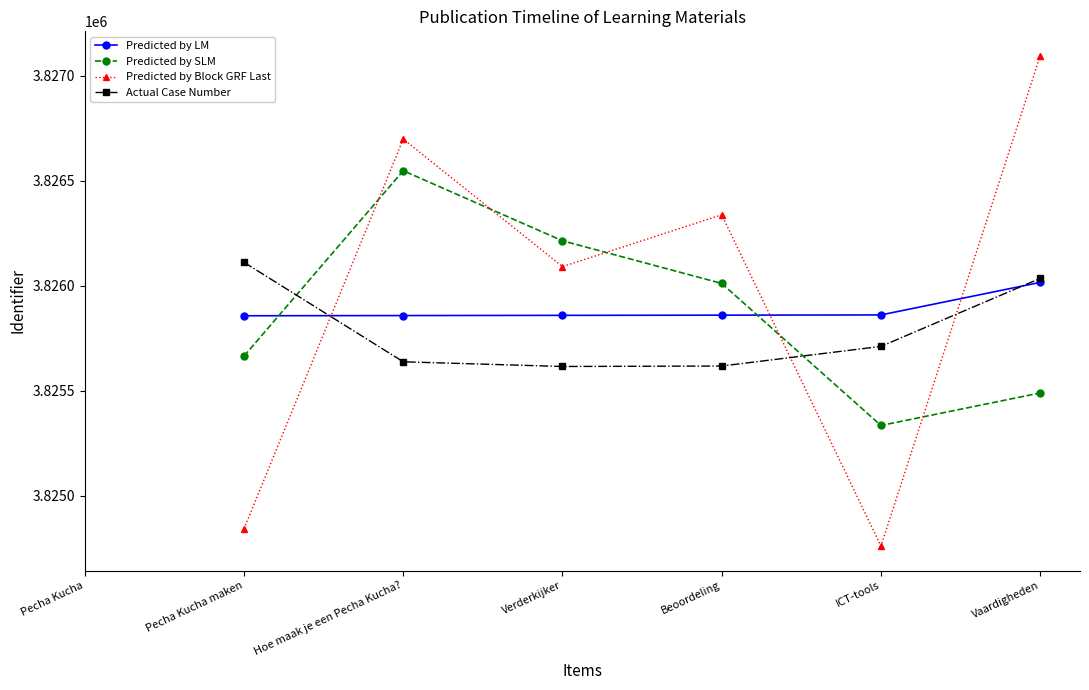

Between which two adjacent categories do Predicted by LM and Actual Case Number first intersect?

Pecha Kucha maken and Hoe maak je een Pecha Kucha?